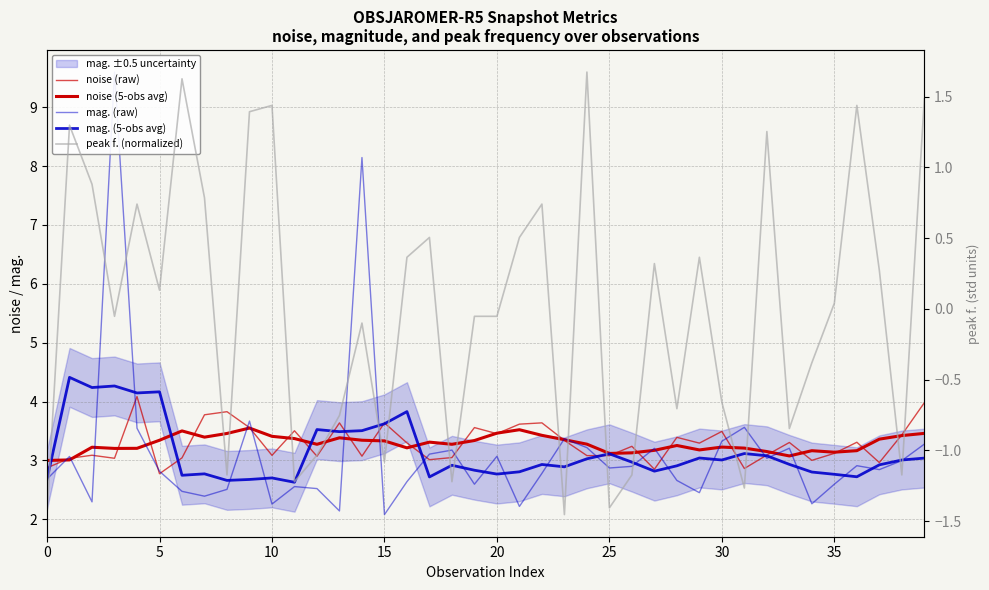

At which label does noise (5-obs avg) reach its peak?

9